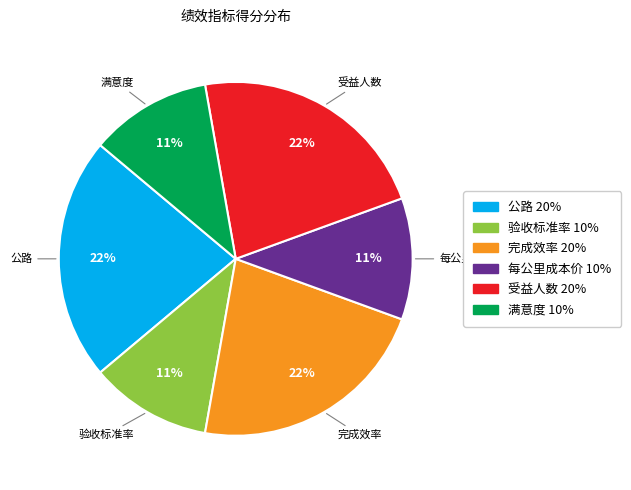

Is it true that 每公里成本价 is 21% of the pie?

False